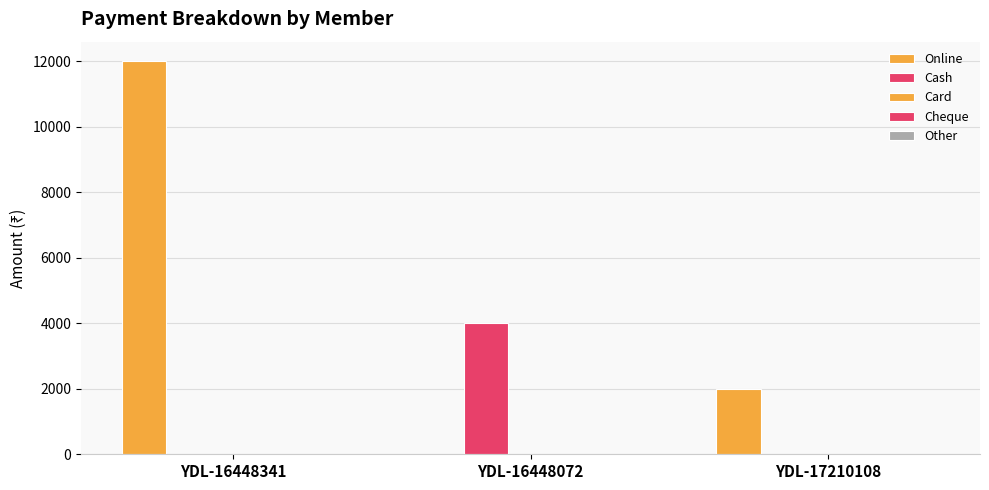

Which category has the highest value in the Cash series?

YDL-16448072